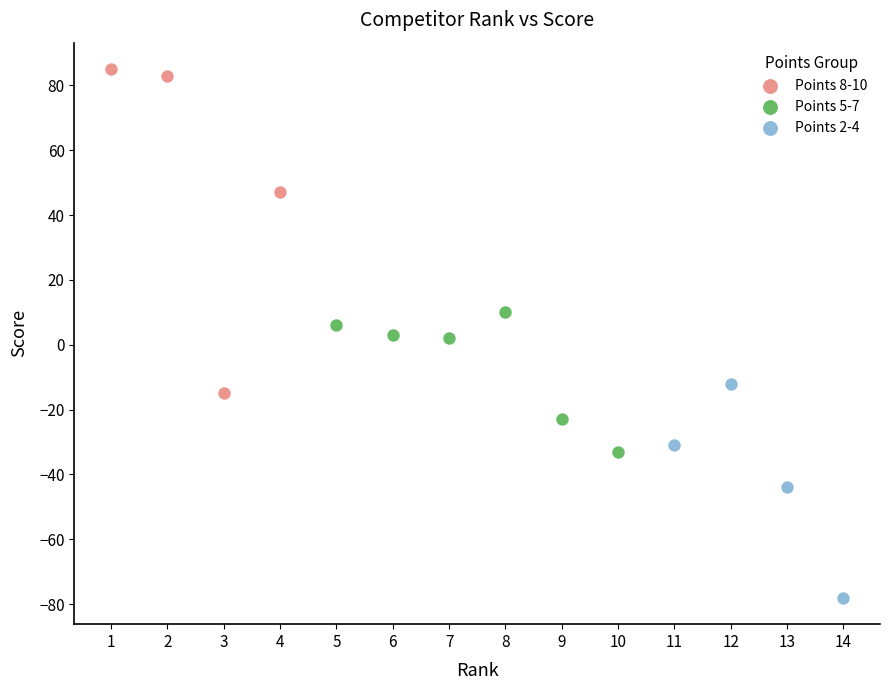

Which series has the largest Y range (max minus min)?

Points 8-10